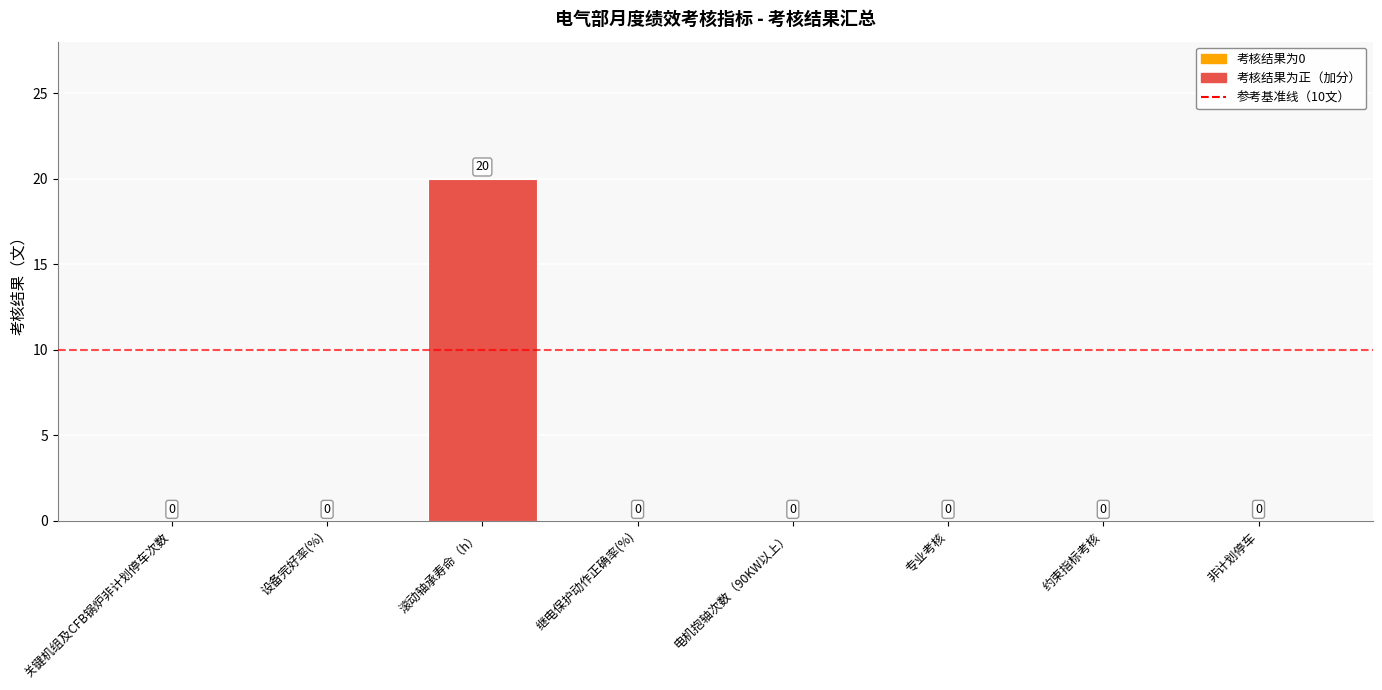

The value at 继电保护动作正确率(%) is 0. True or false?

True